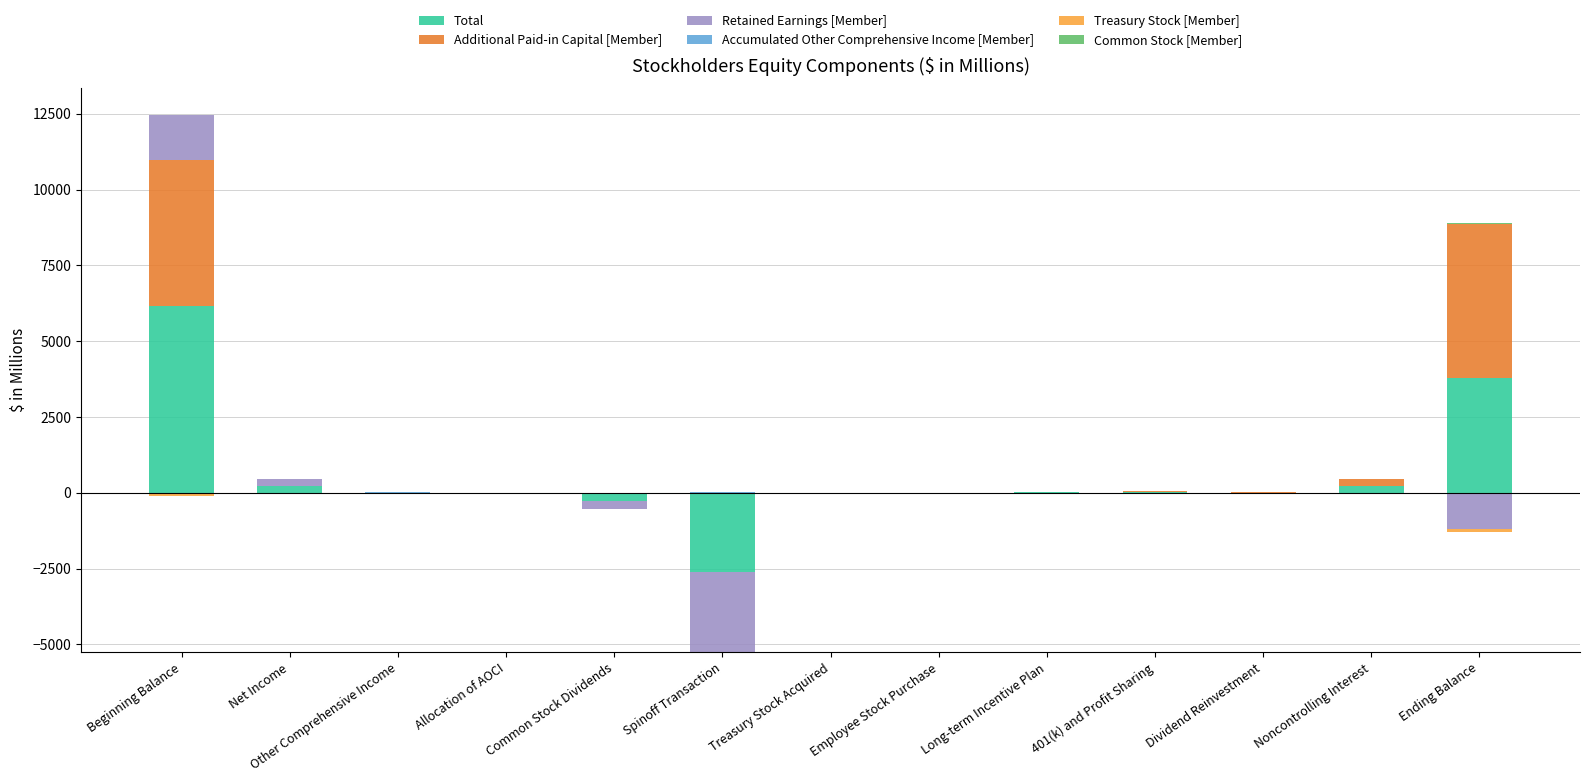

At which label does Treasury Stock [Member] reach its minimum?

Beginning Balance